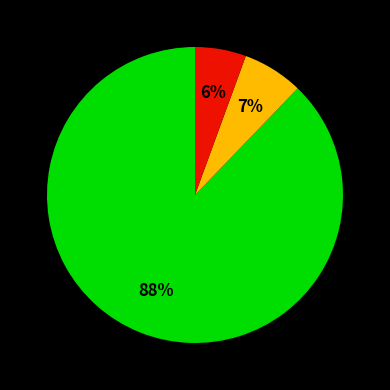

Count the number of slices in the pie.

3